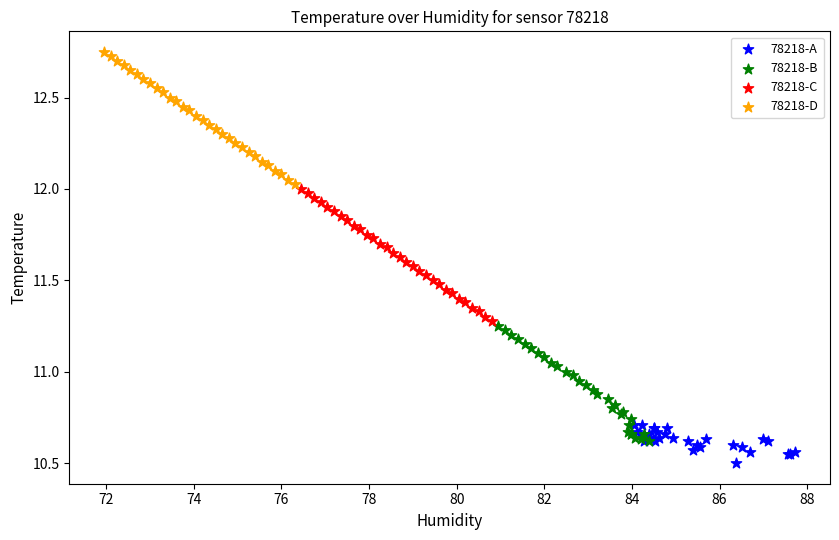

Which series contains the lowest Y value?

78218-A